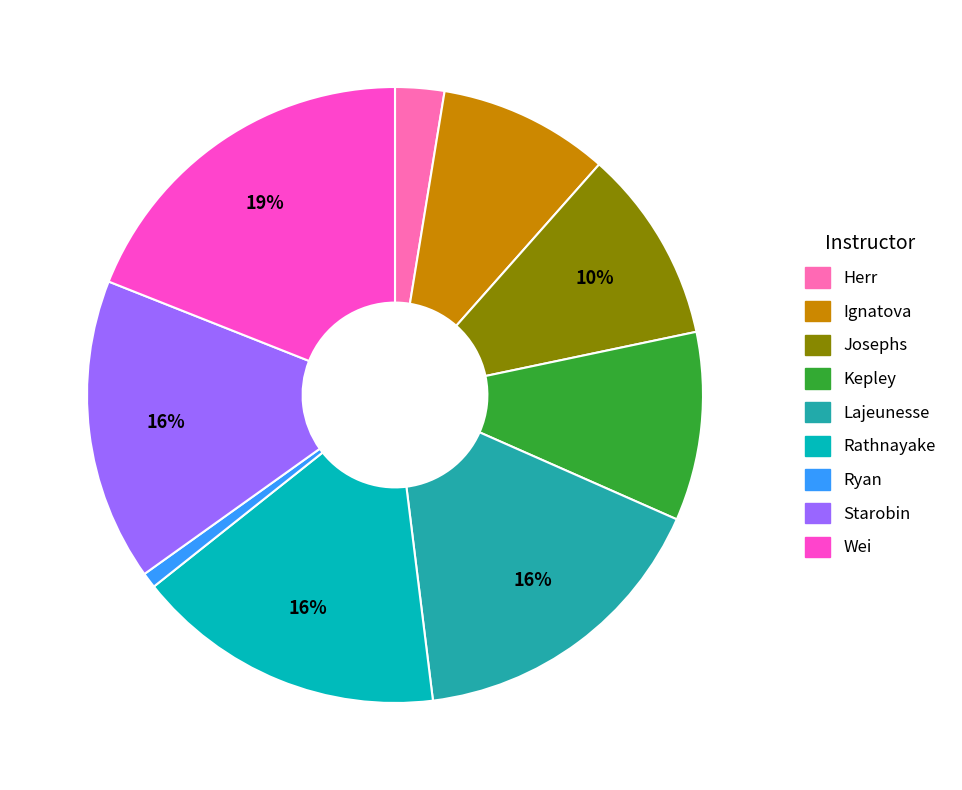

To the nearest percent, what is the average slice percentage?

11%